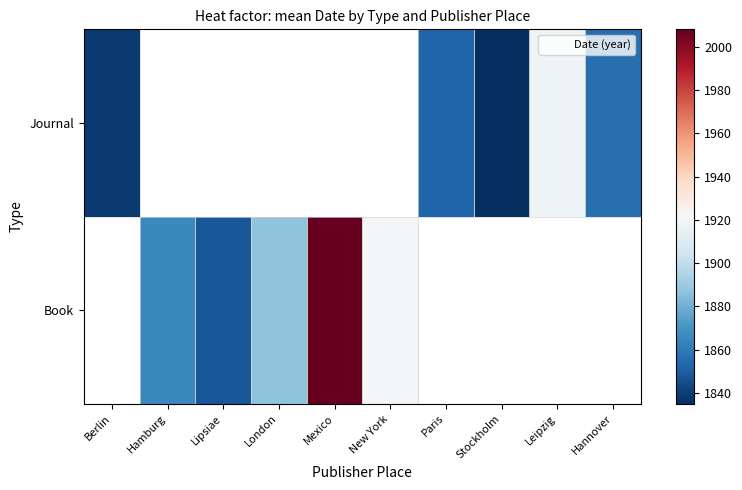

Which series has the largest range (max minus min)?

Journal